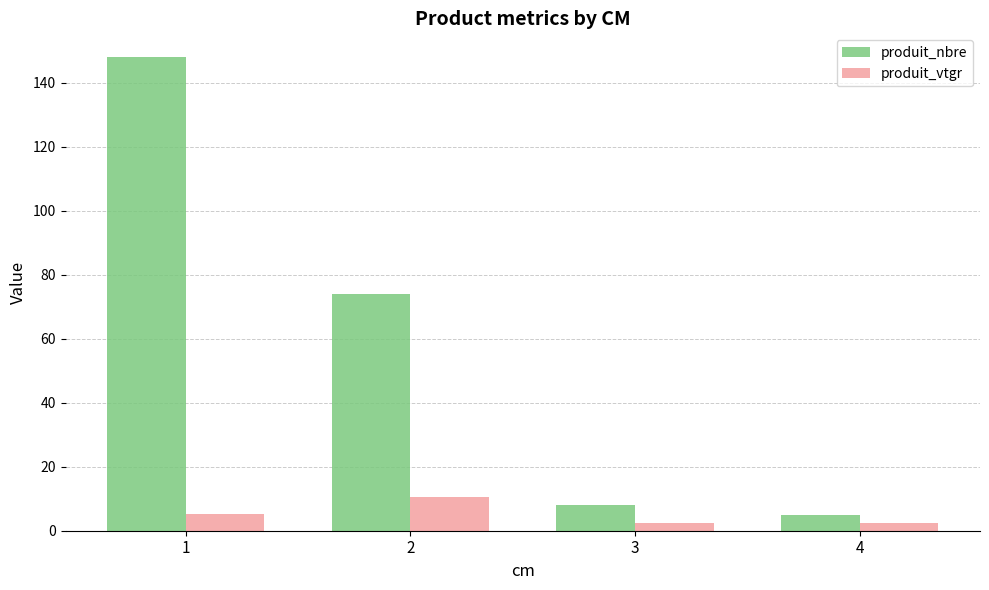

Rank the series by their maximum value, from highest to lowest.

produit_nbre, produit_vtgr